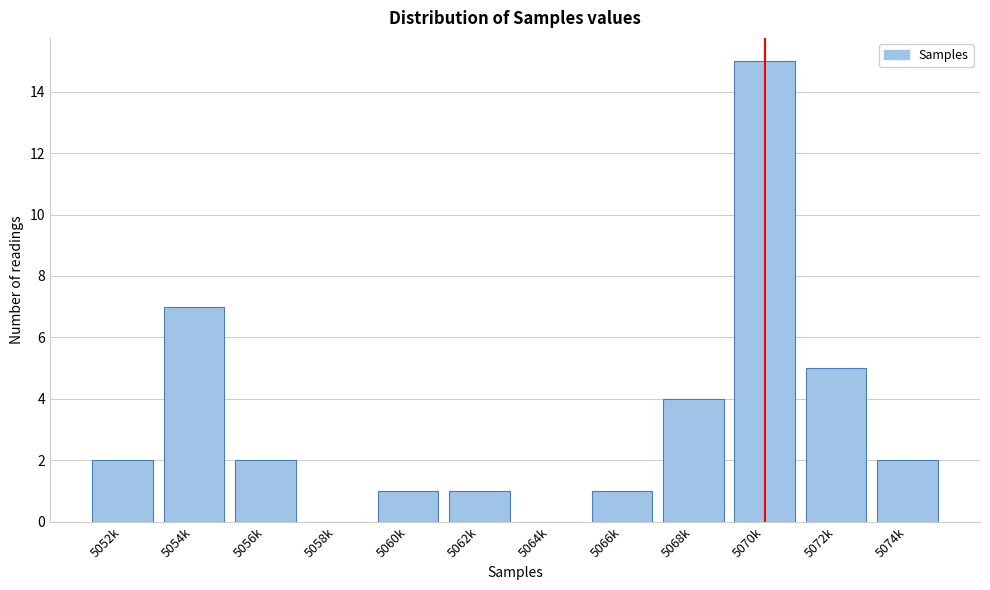

Reading left to right, extract all data points from this chart.

5052k=2	5054k=7	5056k=2	5058k=0	5060k=1	5062k=1	5064k=0	5066k=1	5068k=4	5070k=15	5072k=5	5074k=2